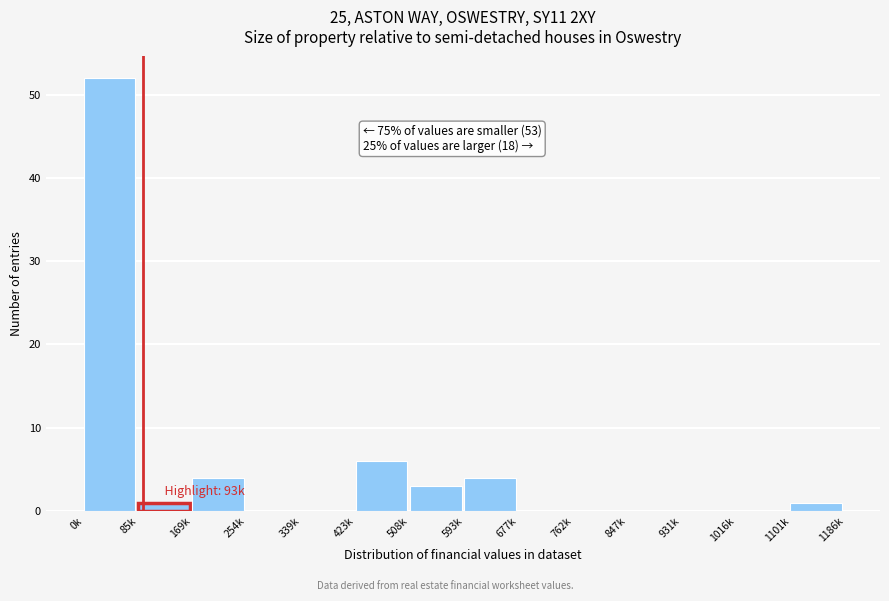

Reading left to right, what are all the values shown in this chart?

0k=52	85k=1	169k=4	254k=0	339k=0	423k=6	508k=3	593k=4	677k=0	762k=0	847k=0	931k=0	1016k=0	1101k=1